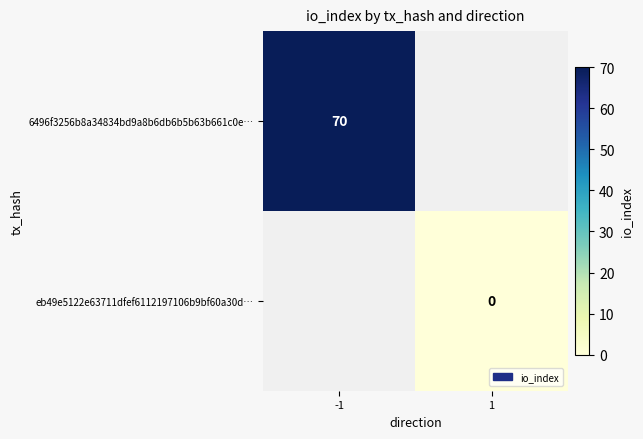

Is it true that 6496f3256b8a34834bd9a8b6db6b5b63b661c0e… equals 19 at -1?

False